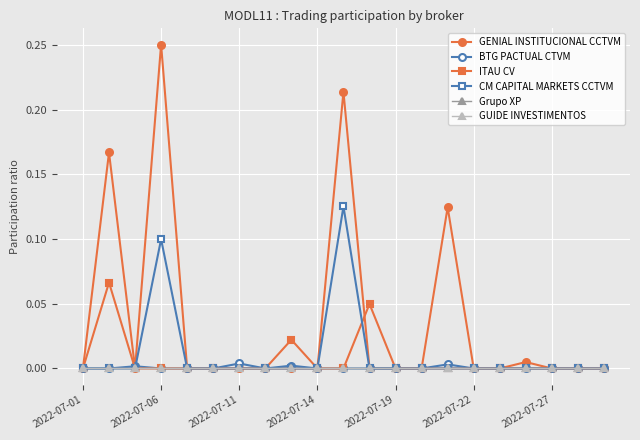

Does the chart have visible grid lines?

Yes